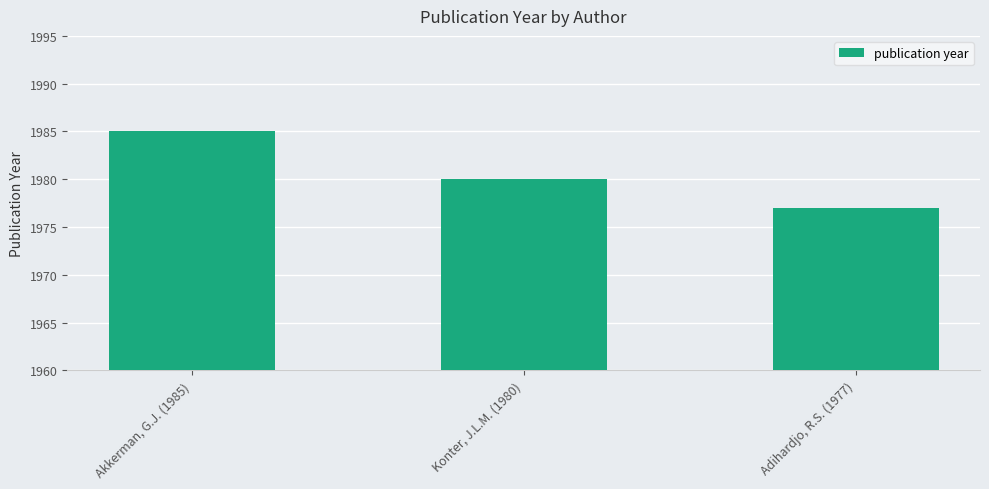

What is the label of the 1st bar from the right?

Adihardjo, R.S. (1977)